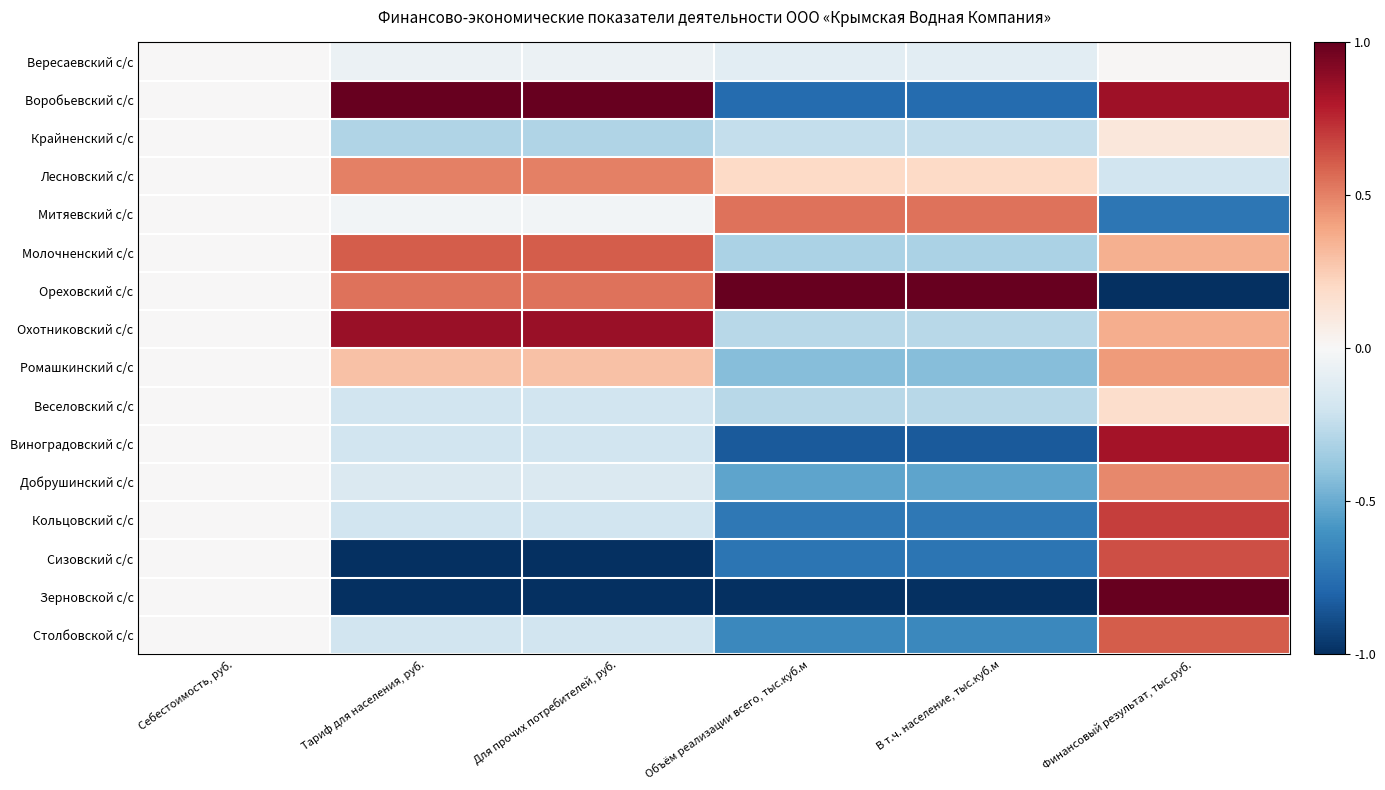

Reading left to right, transcribe all the data shown in this chart.

Вересаевский с/с: Себестоимость, руб.=0.0	Тариф для населения, руб.=-0.1	Для прочих потребителей, руб.=-0.1	Объём реализации всего, тыс.куб.м=-0.1	В т.ч. население, тыс.куб.м=-0.1	Финансовый результат, тыс.руб.=0.0
Воробьевский с/с: Себестоимость, руб.=0.0	Тариф для населения, руб.=1.0	Для прочих потребителей, руб.=1.0	Объём реализации всего, тыс.куб.м=-0.8	В т.ч. население, тыс.куб.м=-0.8	Финансовый результат, тыс.руб.=0.9
Крайненский с/с: Себестоимость, руб.=0.0	Тариф для населения, руб.=-0.3	Для прочих потребителей, руб.=-0.3	Объём реализации всего, тыс.куб.м=-0.2	В т.ч. население, тыс.куб.м=-0.2	Финансовый результат, тыс.руб.=0.1
Лесновский с/с: Себестоимость, руб.=0.0	Тариф для населения, руб.=0.5	Для прочих потребителей, руб.=0.5	Объём реализации всего, тыс.куб.м=0.2	В т.ч. население, тыс.куб.м=0.2	Финансовый результат, тыс.руб.=-0.2
Митяевский с/с: Себестоимость, руб.=0.0	Тариф для населения, руб.=-0.0	Для прочих потребителей, руб.=-0.0	Объём реализации всего, тыс.куб.м=0.5	В т.ч. население, тыс.куб.м=0.5	Финансовый результат, тыс.руб.=-0.7
Молочненский с/с: Себестоимость, руб.=0.0	Тариф для населения, руб.=0.6	Для прочих потребителей, руб.=0.6	Объём реализации всего, тыс.куб.м=-0.3	В т.ч. население, тыс.куб.м=-0.3	Финансовый результат, тыс.руб.=0.4
Ореховский с/с: Себестоимость, руб.=0.0	Тариф для населения, руб.=0.5	Для прочих потребителей, руб.=0.5	Объём реализации всего, тыс.куб.м=1.0	В т.ч. население, тыс.куб.м=1.0	Финансовый результат, тыс.руб.=-1.0
Охотниковский с/с: Себестоимость, руб.=0.0	Тариф для населения, руб.=0.9	Для прочих потребителей, руб.=0.9	Объём реализации всего, тыс.куб.м=-0.3	В т.ч. население, тыс.куб.м=-0.3	Финансовый результат, тыс.руб.=0.4
Ромашкинский с/с: Себестоимость, руб.=0.0	Тариф для населения, руб.=0.3	Для прочих потребителей, руб.=0.3	Объём реализации всего, тыс.куб.м=-0.4	В т.ч. население, тыс.куб.м=-0.4	Финансовый результат, тыс.руб.=0.4
Веселовский с/с: Себестоимость, руб.=0.0	Тариф для населения, руб.=-0.2	Для прочих потребителей, руб.=-0.2	Объём реализации всего, тыс.куб.м=-0.3	В т.ч. население, тыс.куб.м=-0.3	Финансовый результат, тыс.руб.=0.2
Виноградовский с/с: Себестоимость, руб.=0.0	Тариф для населения, руб.=-0.2	Для прочих потребителей, руб.=-0.2	Объём реализации всего, тыс.куб.м=-0.8	В т.ч. население, тыс.куб.м=-0.8	Финансовый результат, тыс.руб.=0.8
Добрушинский с/с: Себестоимость, руб.=0.0	Тариф для населения, руб.=-0.1	Для прочих потребителей, руб.=-0.1	Объём реализации всего, тыс.куб.м=-0.5	В т.ч. население, тыс.куб.м=-0.5	Финансовый результат, тыс.руб.=0.5
Кольцовский с/с: Себестоимость, руб.=0.0	Тариф для населения, руб.=-0.2	Для прочих потребителей, руб.=-0.2	Объём реализации всего, тыс.куб.м=-0.7	В т.ч. население, тыс.куб.м=-0.7	Финансовый результат, тыс.руб.=0.7
Сизовский с/с: Себестоимость, руб.=0.0	Тариф для населения, руб.=-1.0	Для прочих потребителей, руб.=-1.0	Объём реализации всего, тыс.куб.м=-0.7	В т.ч. население, тыс.куб.м=-0.7	Финансовый результат, тыс.руб.=0.6
Зерновской с/с: Себестоимость, руб.=0.0	Тариф для населения, руб.=-1.0	Для прочих потребителей, руб.=-1.0	Объём реализации всего, тыс.куб.м=-1.0	В т.ч. население, тыс.куб.м=-1.0	Финансовый результат, тыс.руб.=1.0
Столбовской с/с: Себестоимость, руб.=0.0	Тариф для населения, руб.=-0.2	Для прочих потребителей, руб.=-0.2	Объём реализации всего, тыс.куб.м=-0.6	В т.ч. население, тыс.куб.м=-0.6	Финансовый результат, тыс.руб.=0.6